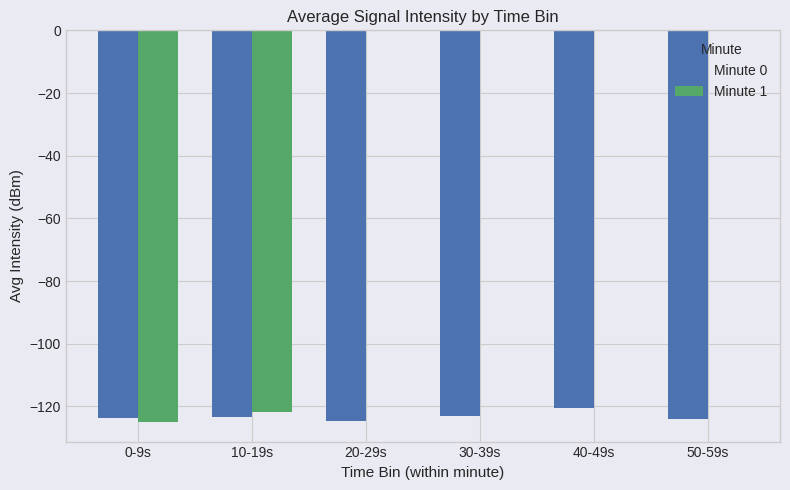

Which series has the largest range (max minus min)?

Minute 1